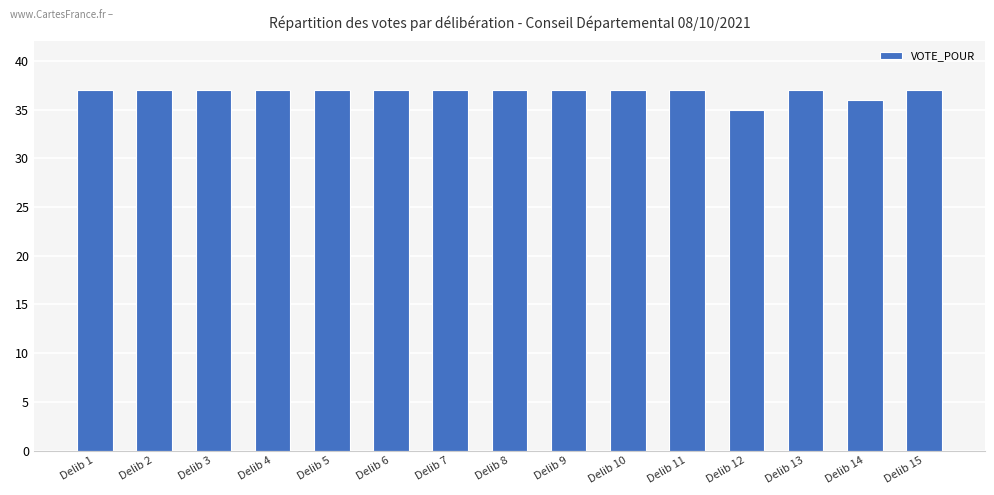

What is the value of the 6th bar from the left?

37